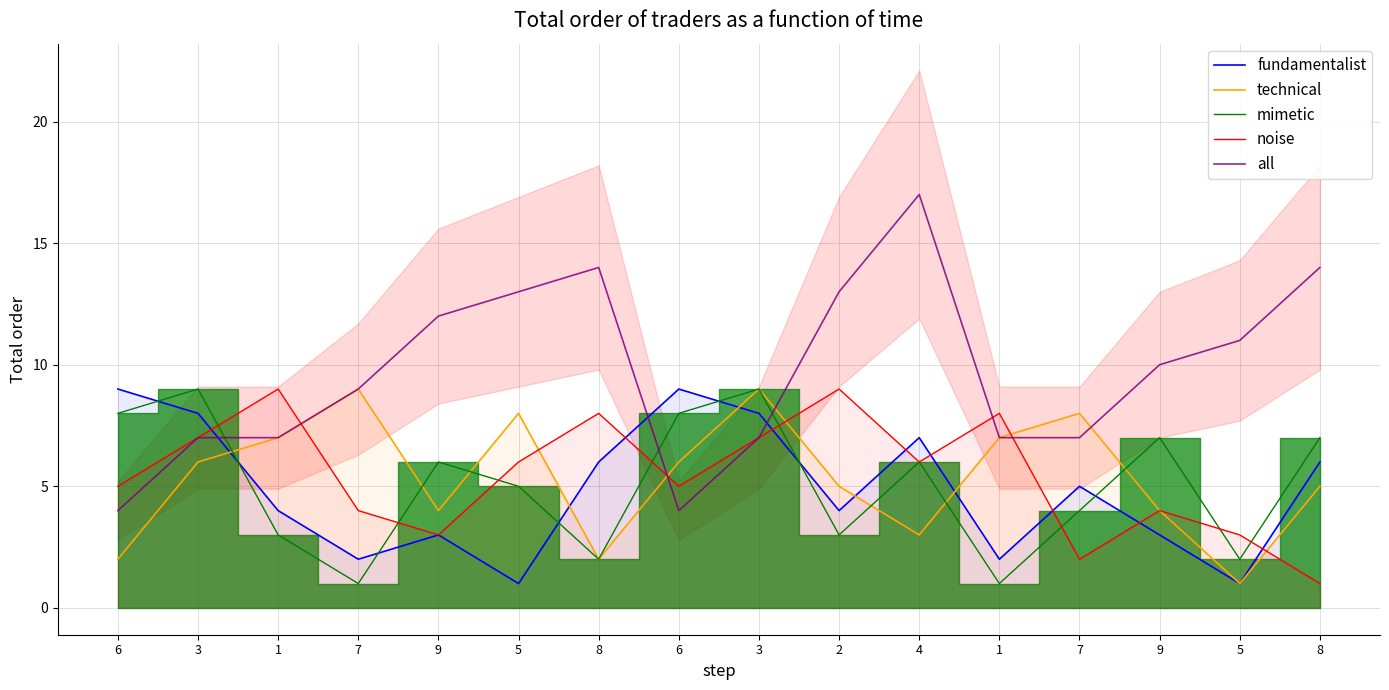

True or false: mimetic has more than 1 points higher than both neighbors.

True